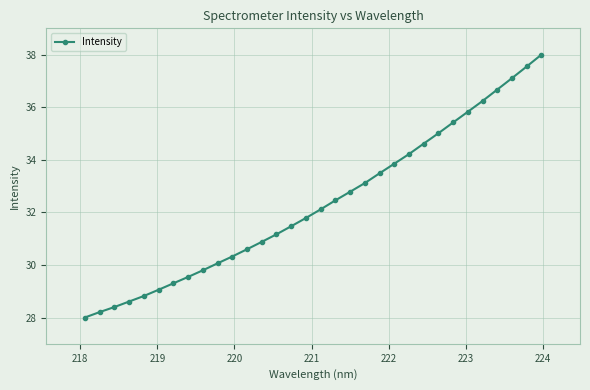

What is the greatest value displayed?

38.0